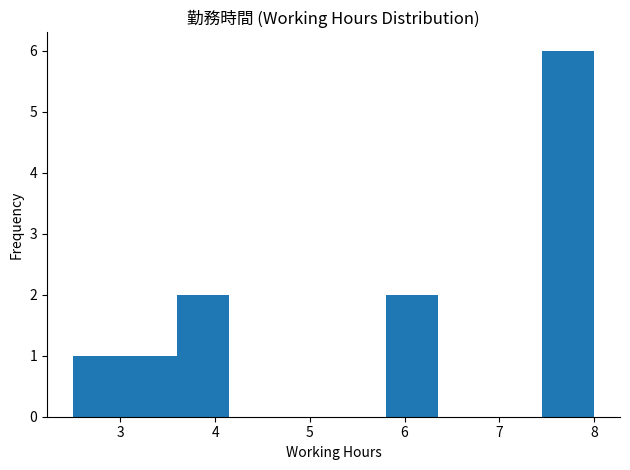

How tall is the bar that spans 3.05 to 3.60 on the x-axis? Neither the bar edges nor the heights are printed on the chart, so give them approximately, as read against the axes.

1